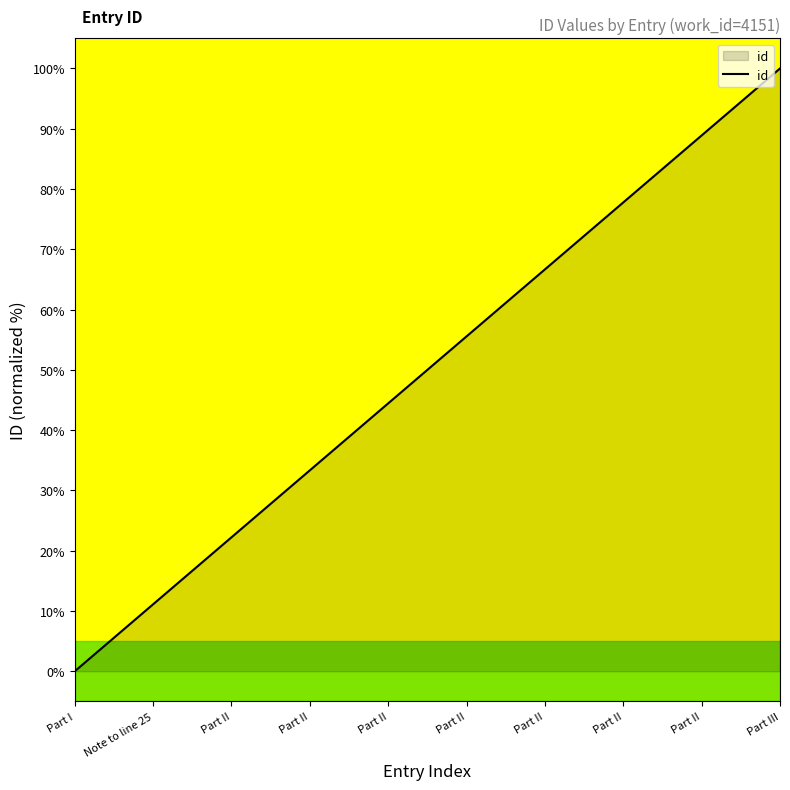

Between Note to line 25 and Part II, which is larger?

Part II